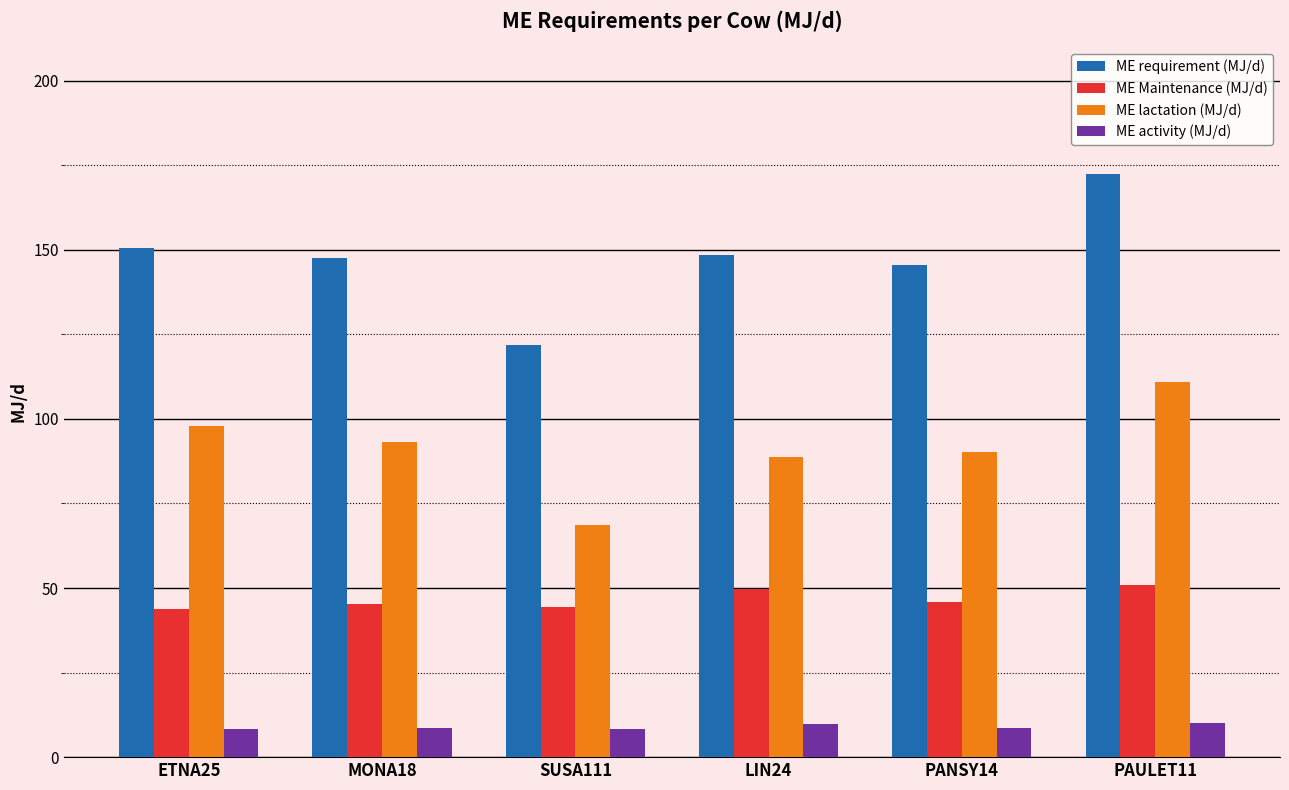

What is the difference between the highest and lowest values at PANSY14?

136.7